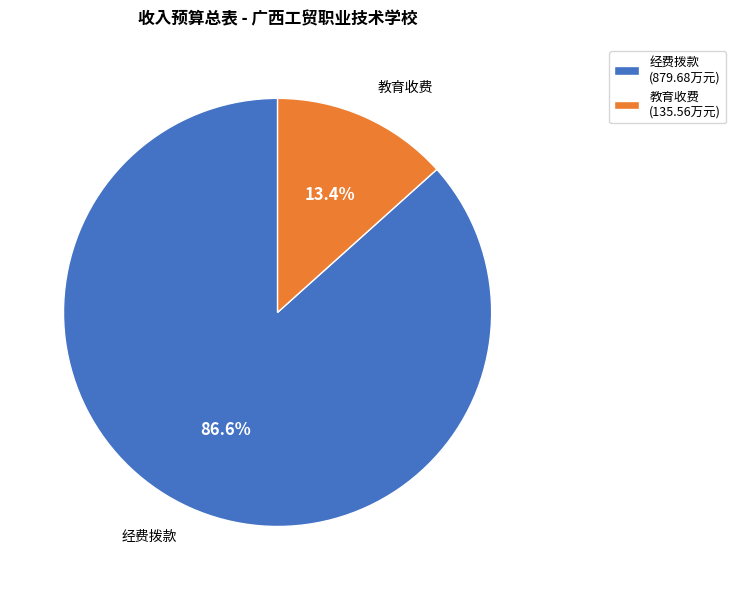

The 教育收费 slice represents 13% of the pie. True or false?

True